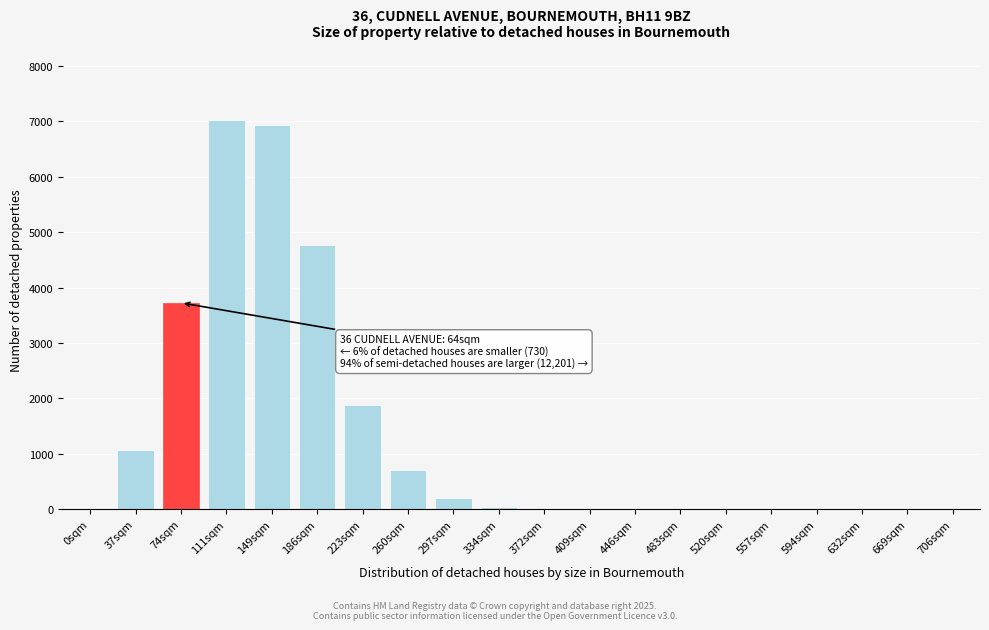

What is the sum of all values?

26343